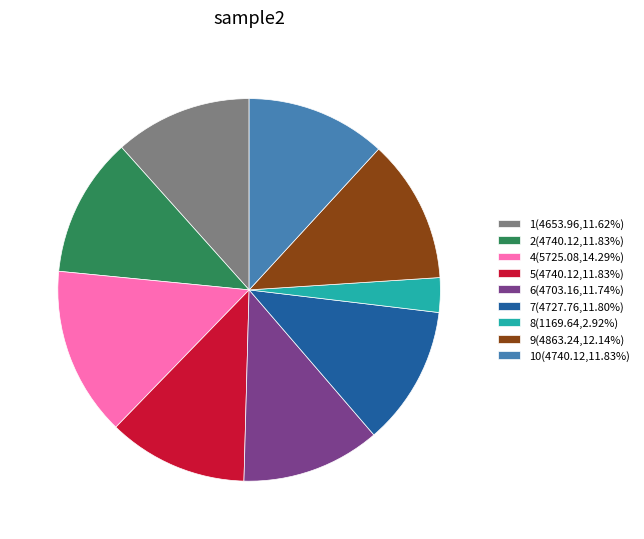

Approximately how many times larger is the value at 2(4740.12,11.83%) compared to 6(4703.16,11.74%)?

1.0